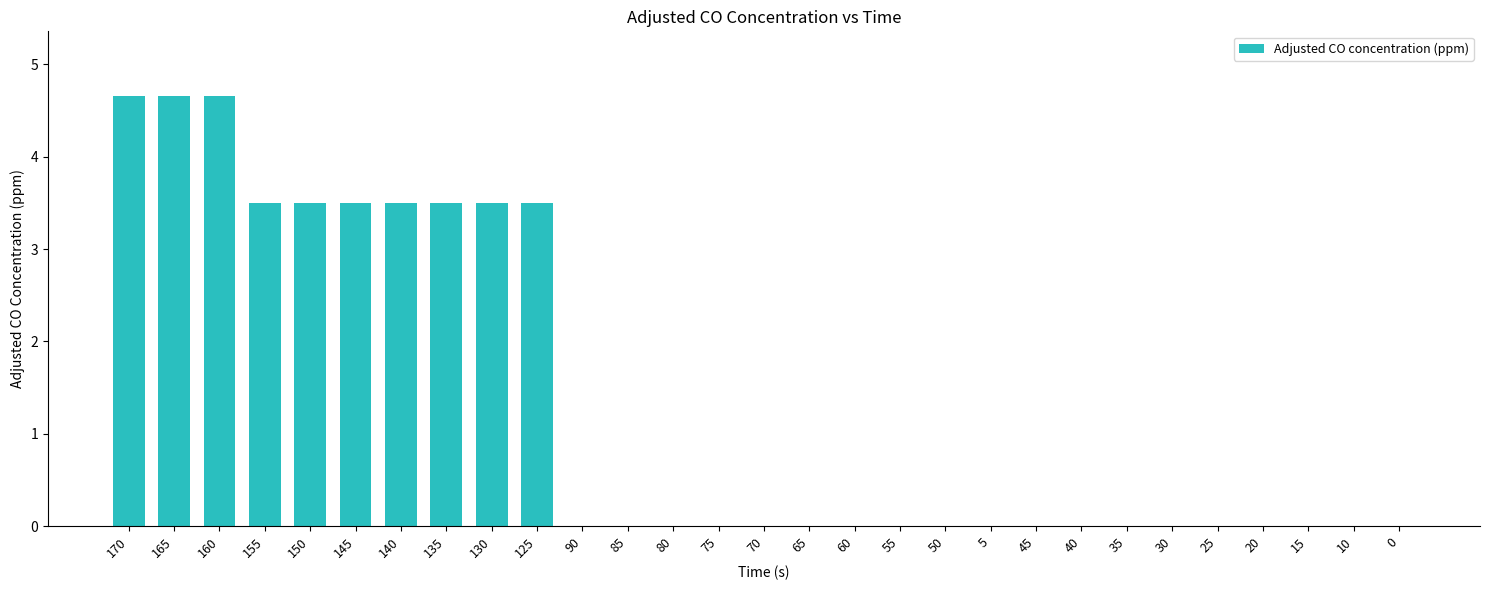

Are the bars horizontal?

No